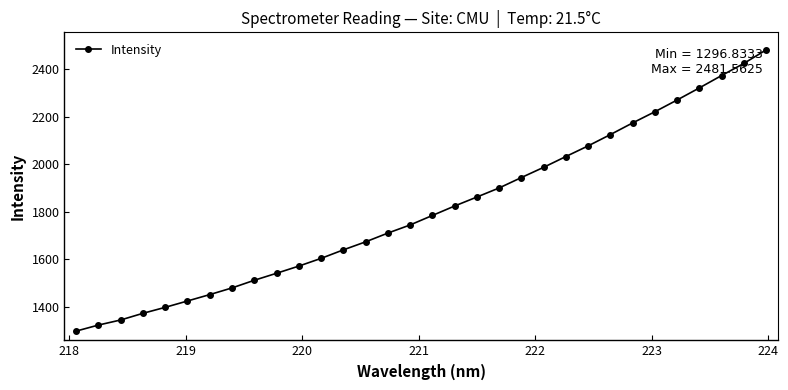

What is the value of the 23rd point from the left?

2032.6